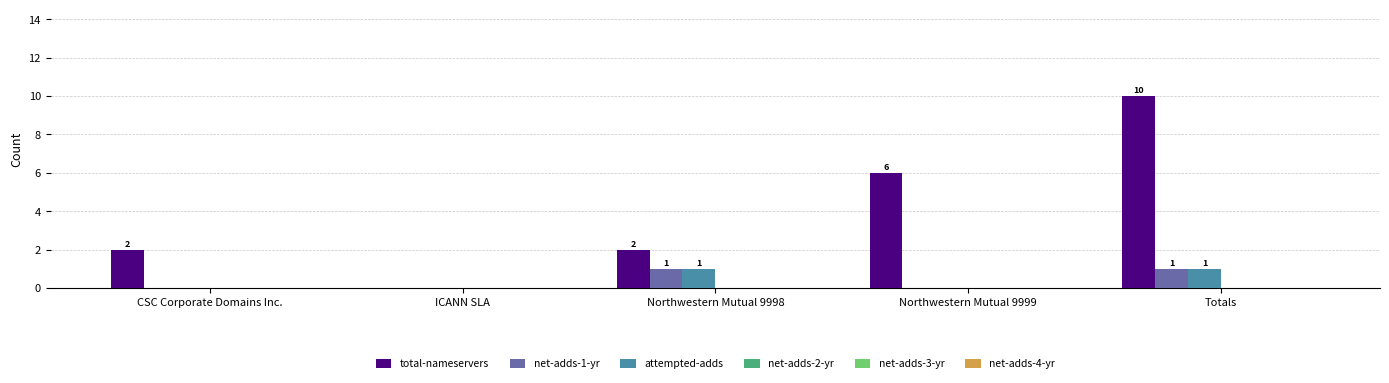

Which category has the highest value across all series?

Totals